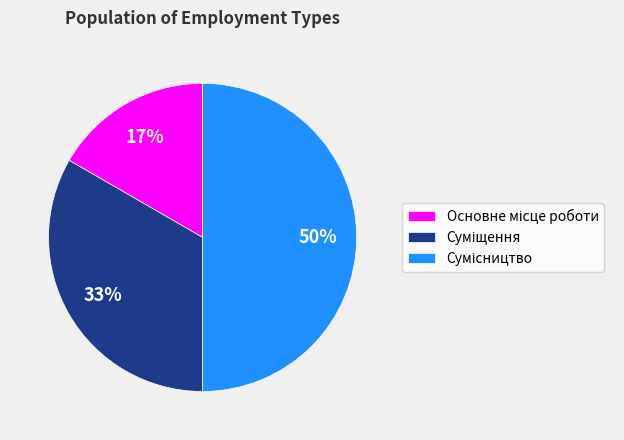

To the nearest percent, what is the average slice percentage?

33%